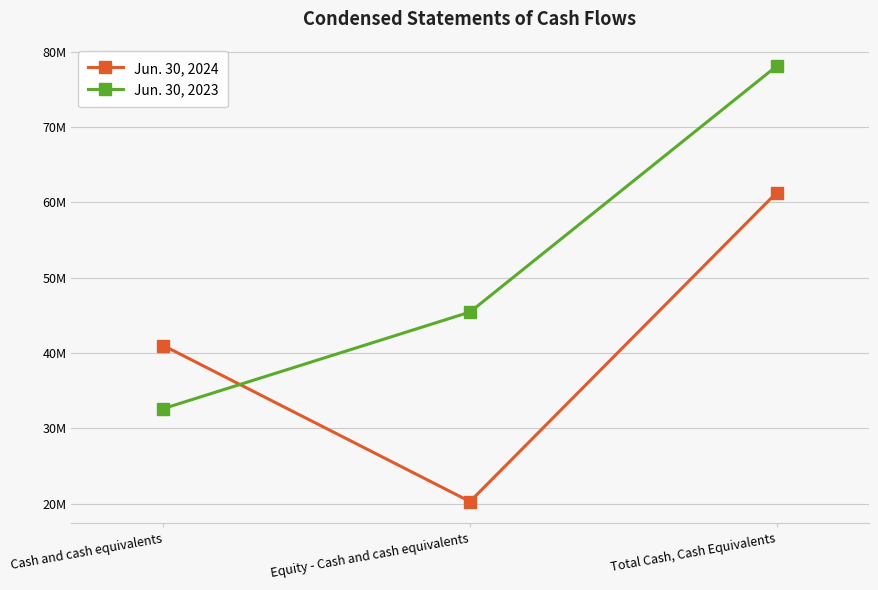

True or false: Jun. 30, 2023 has a value of 45434147 at Equity - Cash and cash equivalents.

True